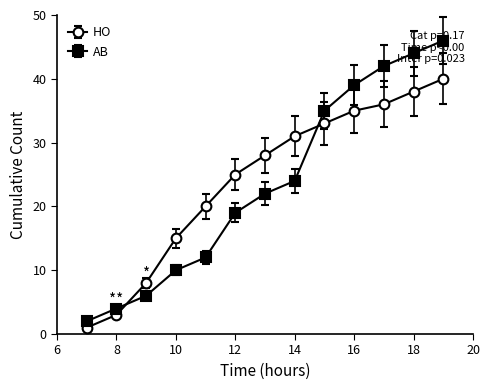

What is the difference between the maximum and minimum values in the HO series?

39